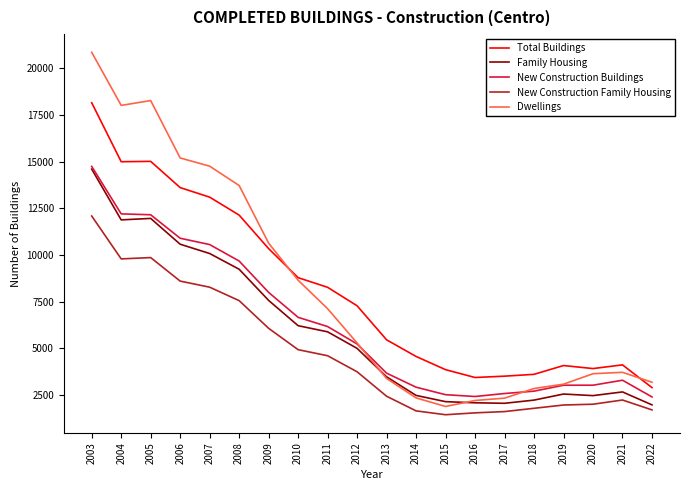

What is the maximum value for Dwellings?

20852